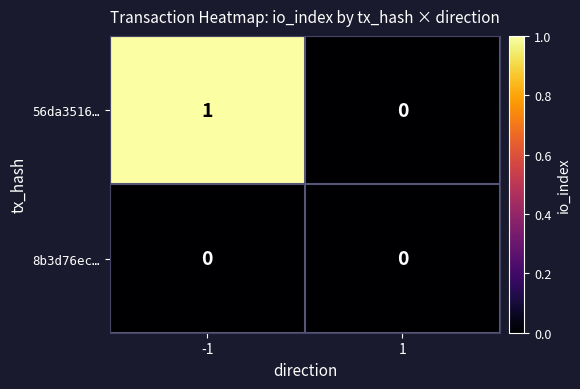

How many data points in 56da3516… are less than 1?

1